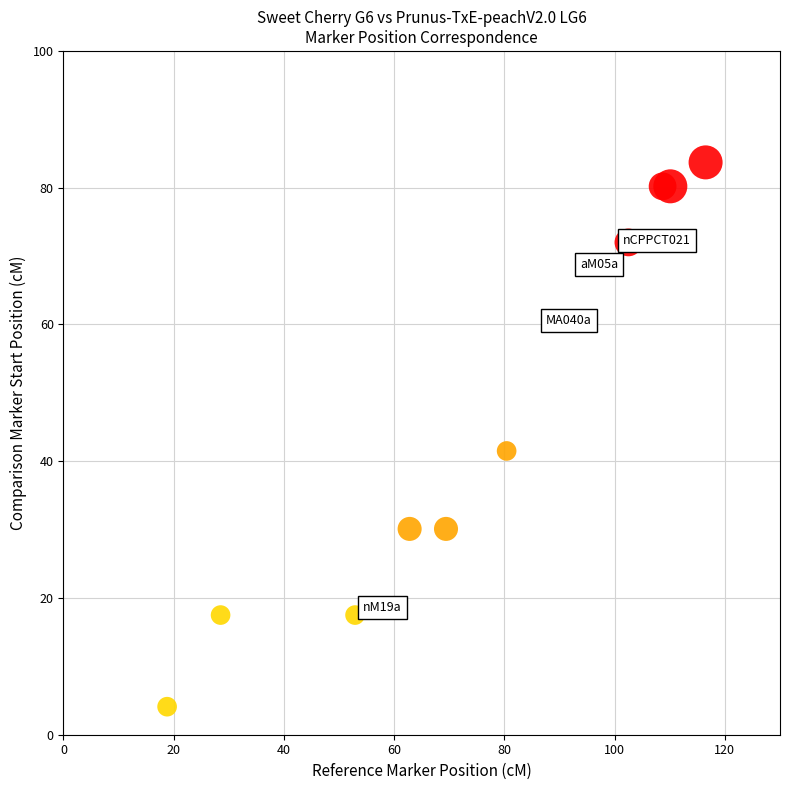

What Y value in the scatter plot is closest to 43?

41.5